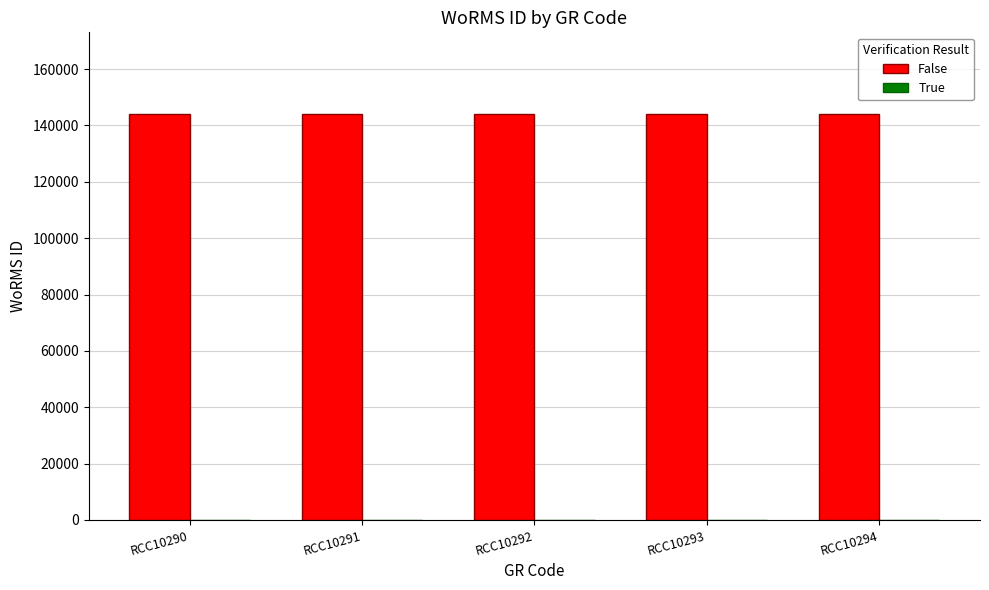

What is the value of the False bar at the 2nd from the left?

144193